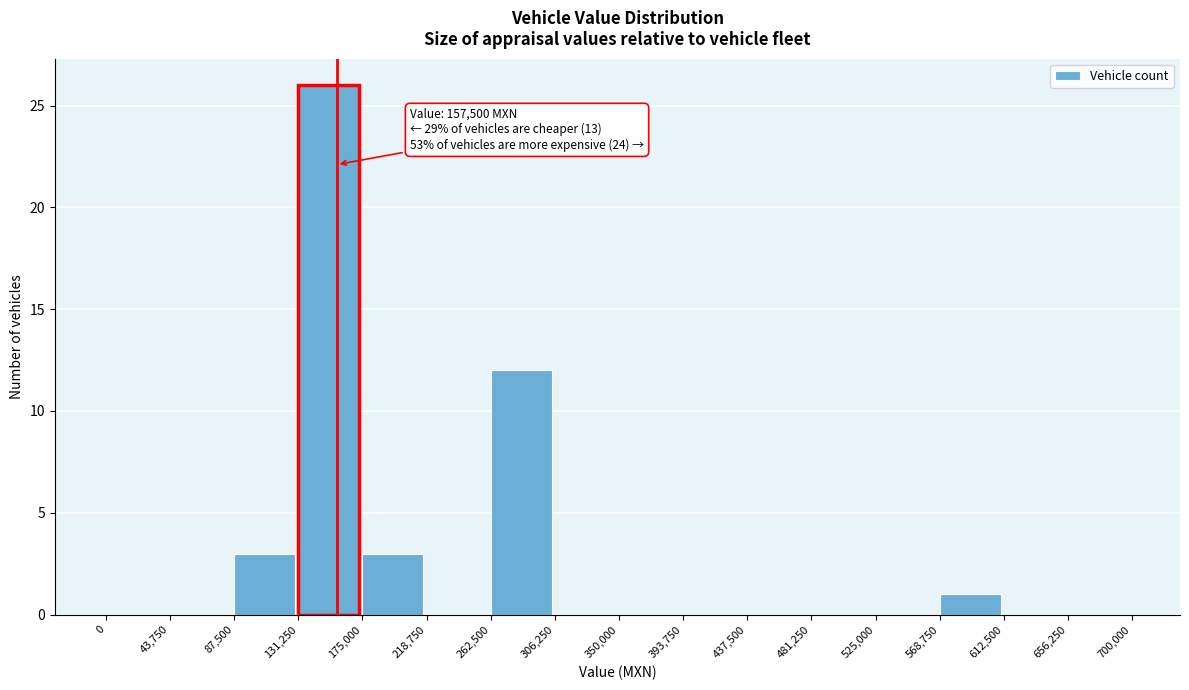

Which range on the x-axis has the tallest bar?

131,250 to 175,000